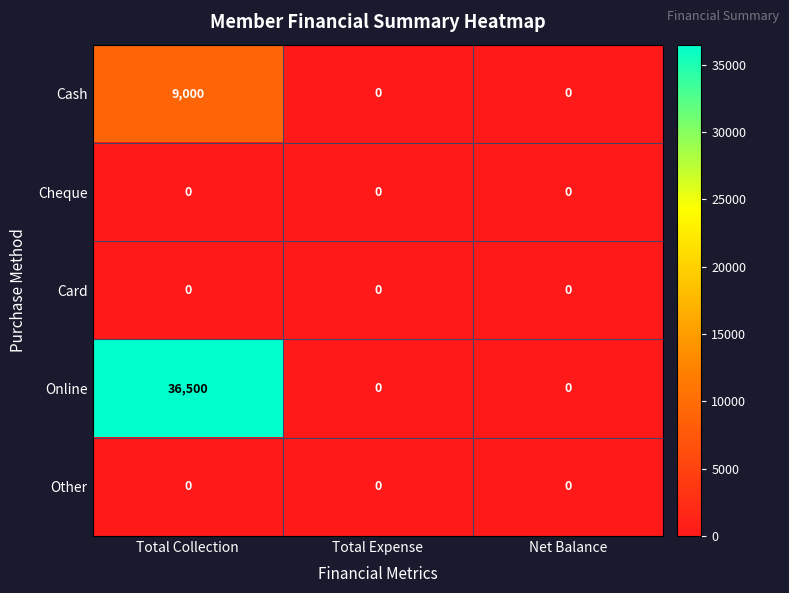

At which category is the sum across all series the highest?

Total Collection